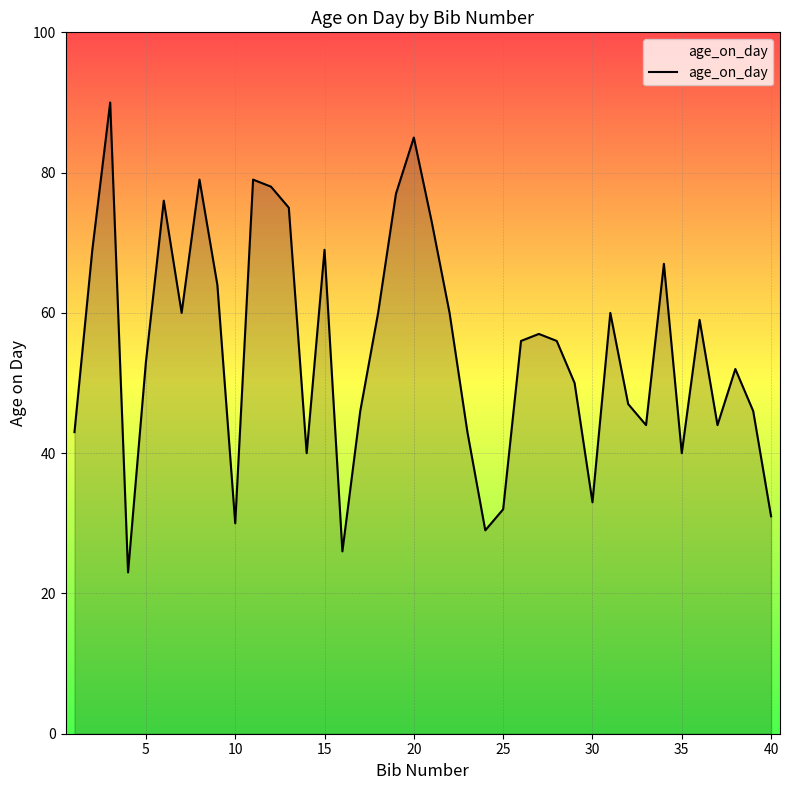

Reading left to right, transcribe all the data shown in this chart.

43	69	90	23	53	76	60	79	64	30	79	78	75	40	69	26	46	60	77	85	73	60	43	29	32	56	57	56	50	33	60	47	44	67	40	59	44	52	46	31